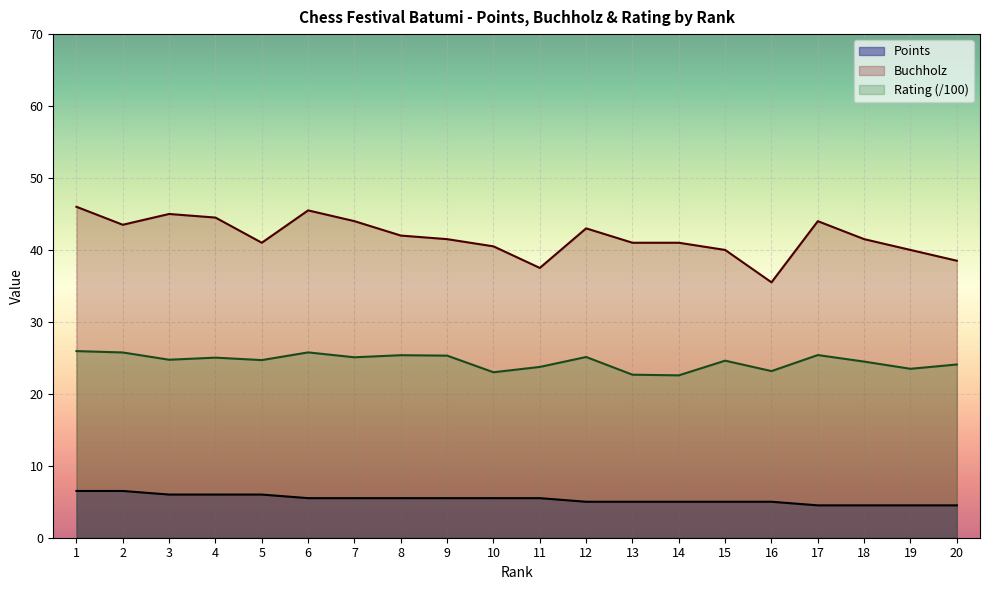

True or false: Points and Rating intersect in this chart.

False